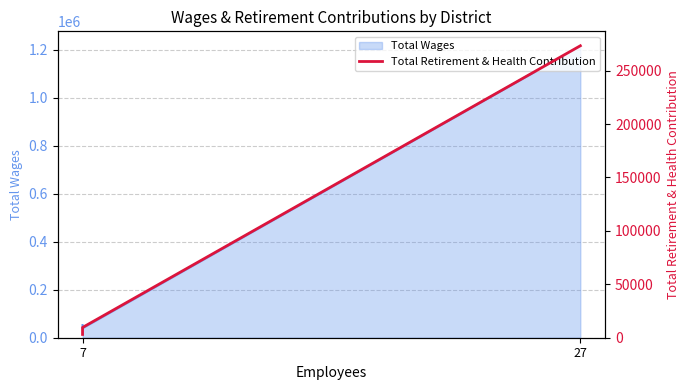

How many lines are shown in the chart?

1